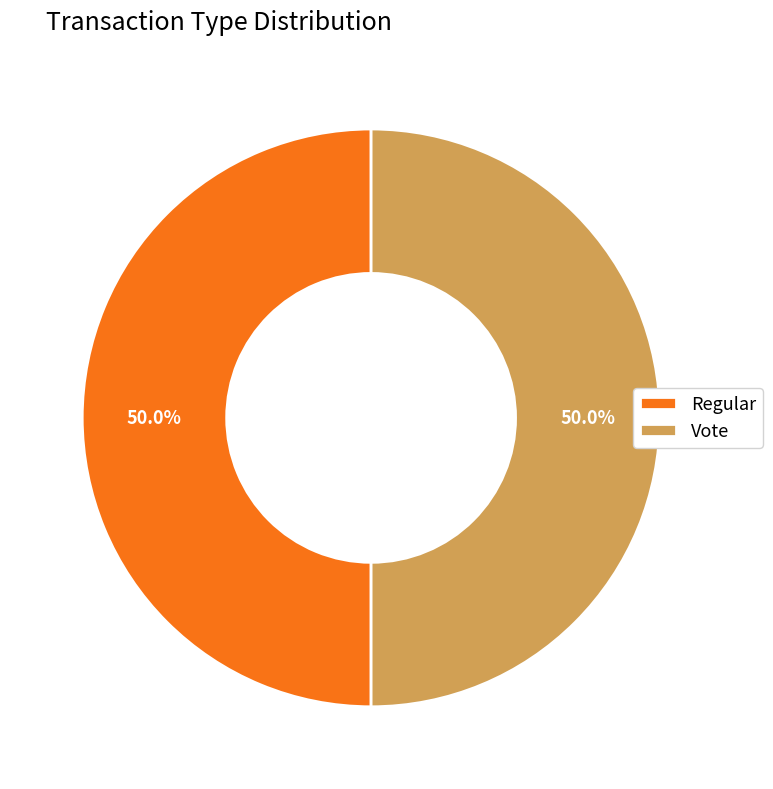

How much of the chart is everything except Vote?

50.0%